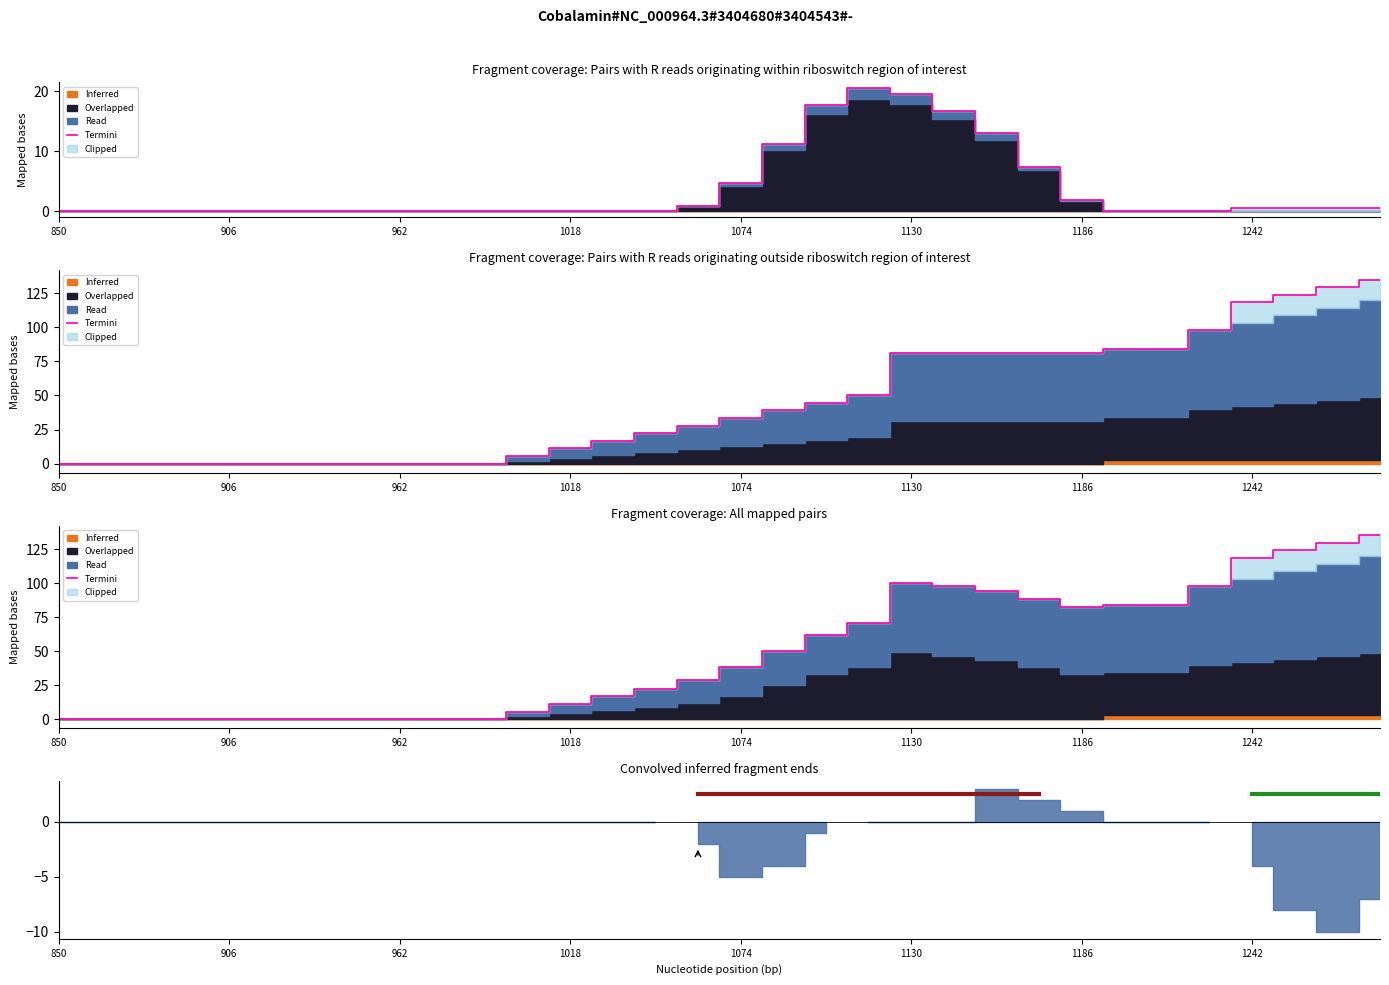

What is the maximum value shown in the chart?

135.5